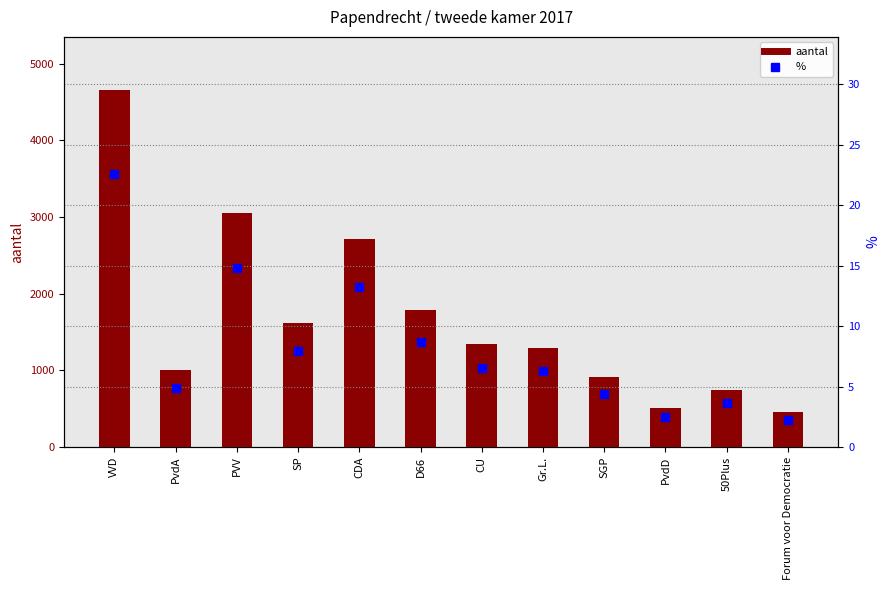

Which series reaches the maximum Y coordinate?

aantal